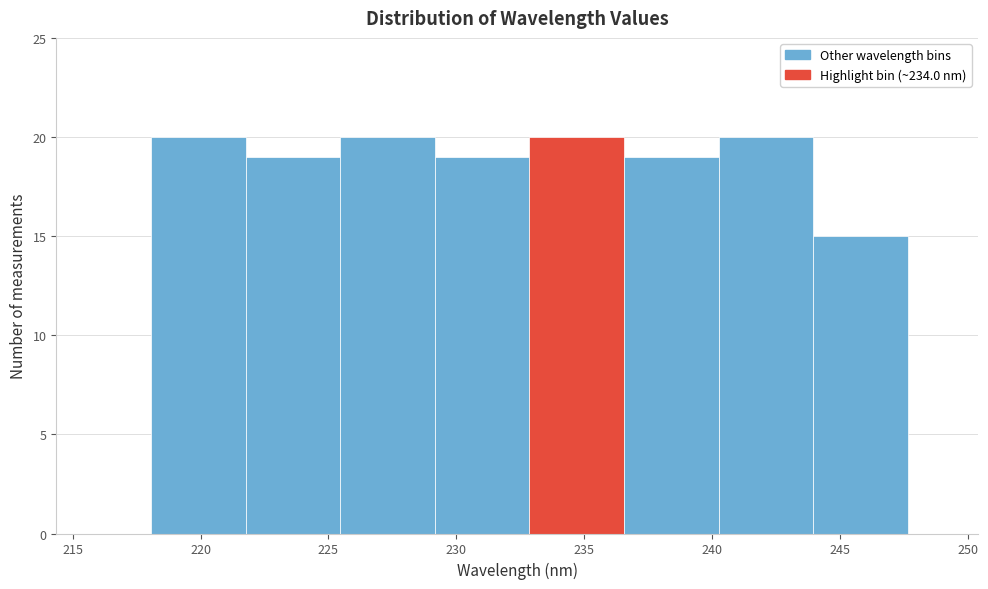

Reading left to right, list every bar in this chart as the range it spans on the x-axis followed by its height. Neither the bar edges nor the heights are printed on the chart, so give them approximately, as read against the axes.

218.0 to 222.0: 20
222.0 to 225.5: 19
225.5 to 229.0: 20
229.0 to 233.0: 19
233.0 to 236.5: 20
236.5 to 240.5: 19
240.5 to 244.0: 20
244.0 to 247.5: 15